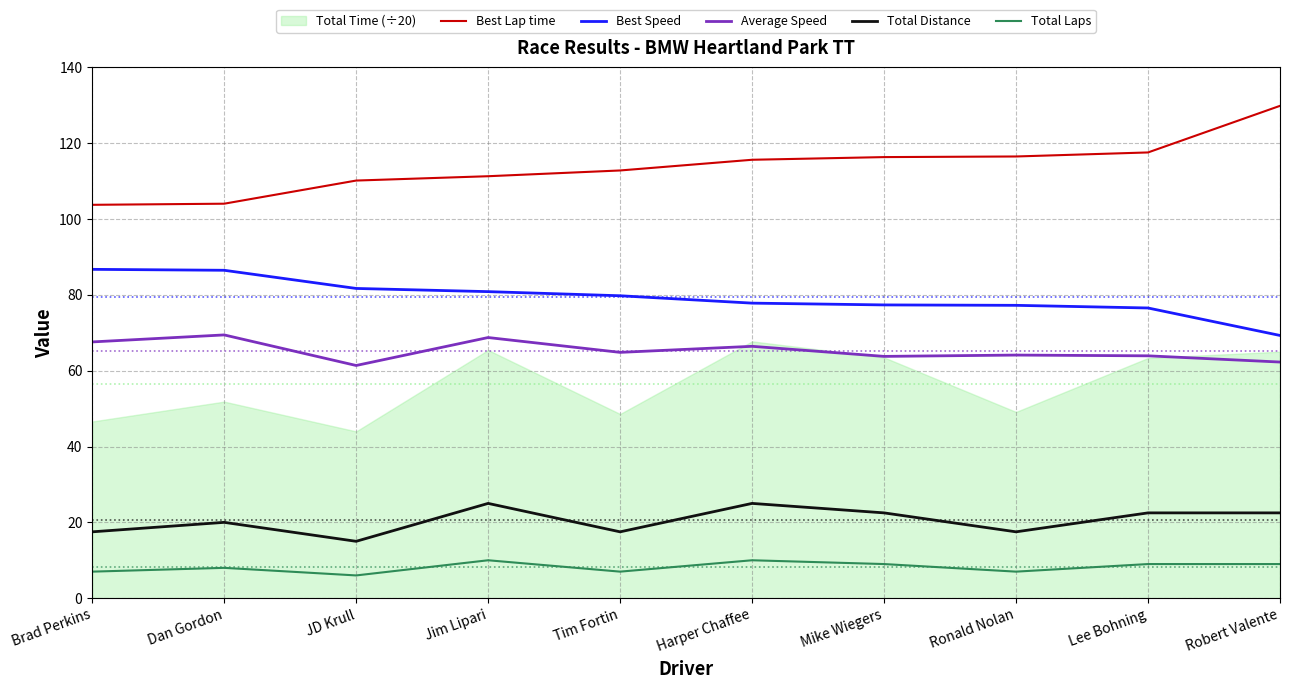

What is the sum of the Best Lap time values at Brad Perkins and Robert Valente?

233.6